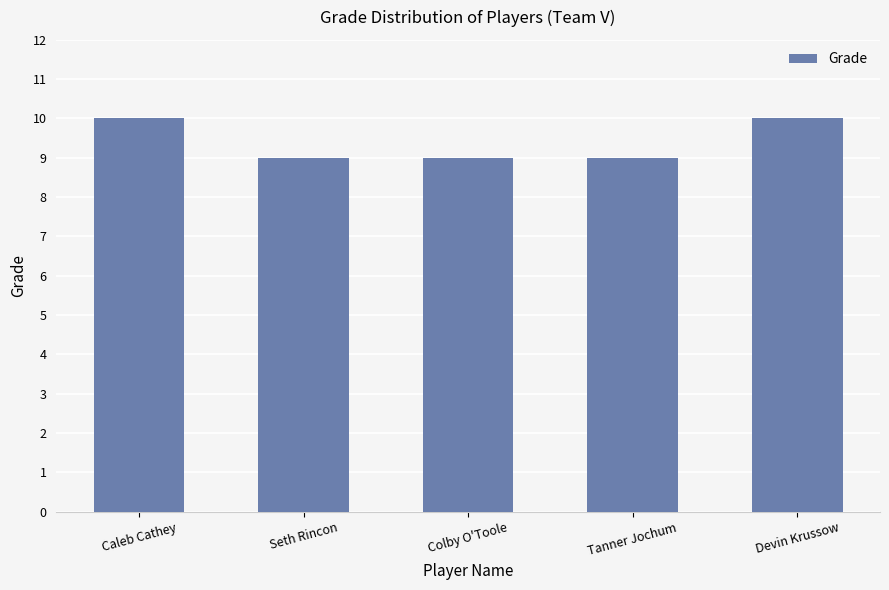

What is the difference between the maximum and second lowest values?

1